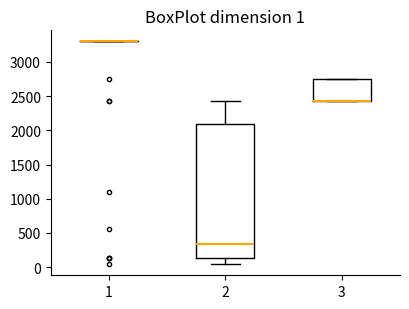

Which box is the tallest, from its lower edge to its upper edge?

2